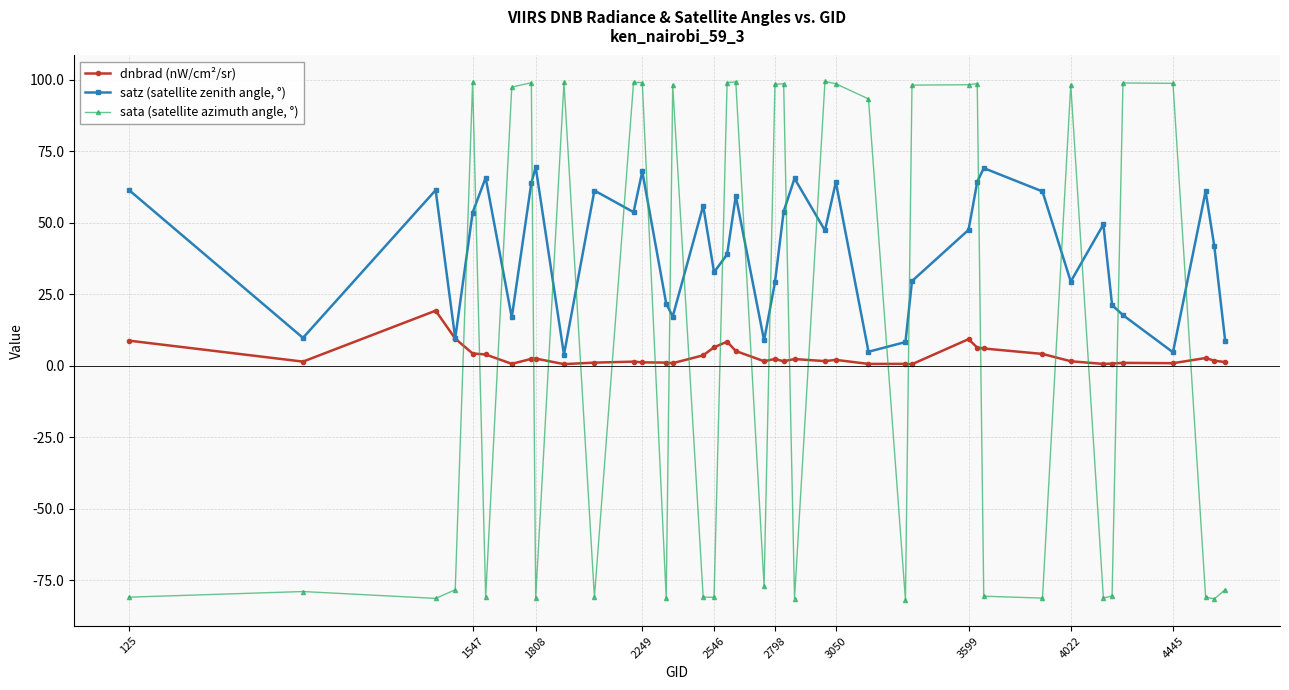

Which series ends up on top after the final intersection of satz (satellite zenith angle, °) and sata (satellite azimuth angle, °)?

satz (satellite zenith angle, °)